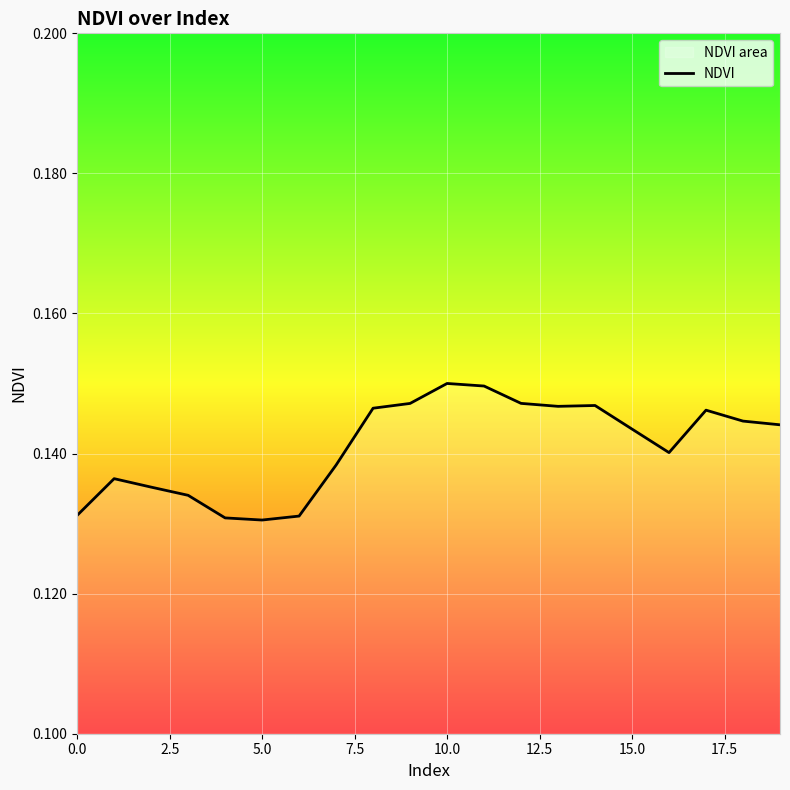

Which has a higher value, 17 or 10?

10